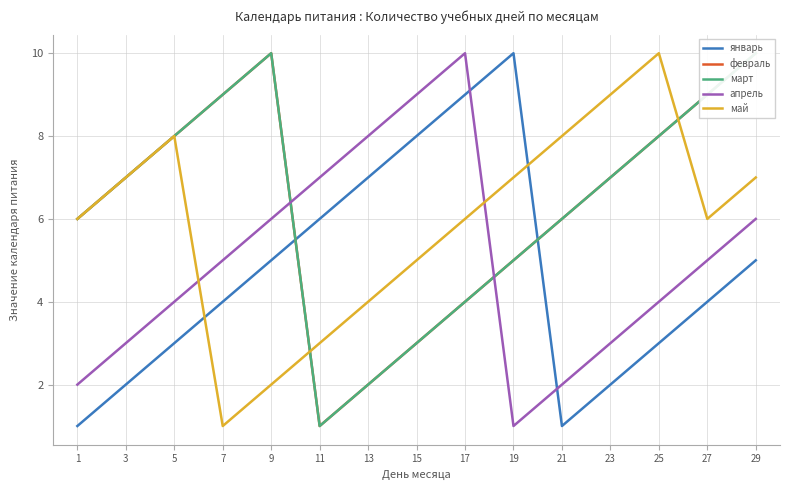

What are all the series names shown in the legend?

январь, февраль, март, апрель, май